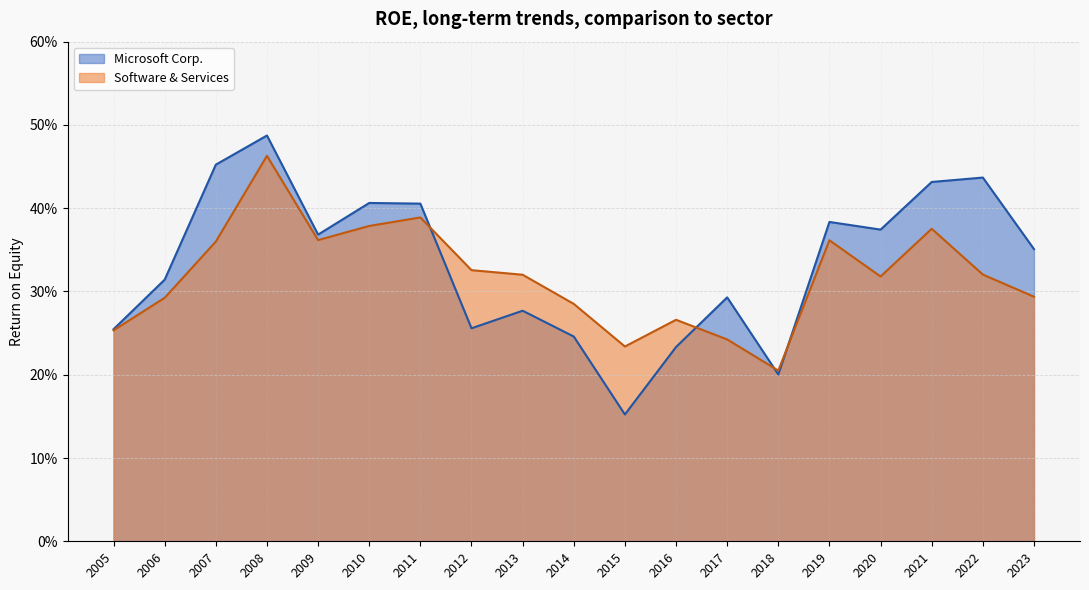

Which category has the lowest value in the Microsoft Corp. series?

2015